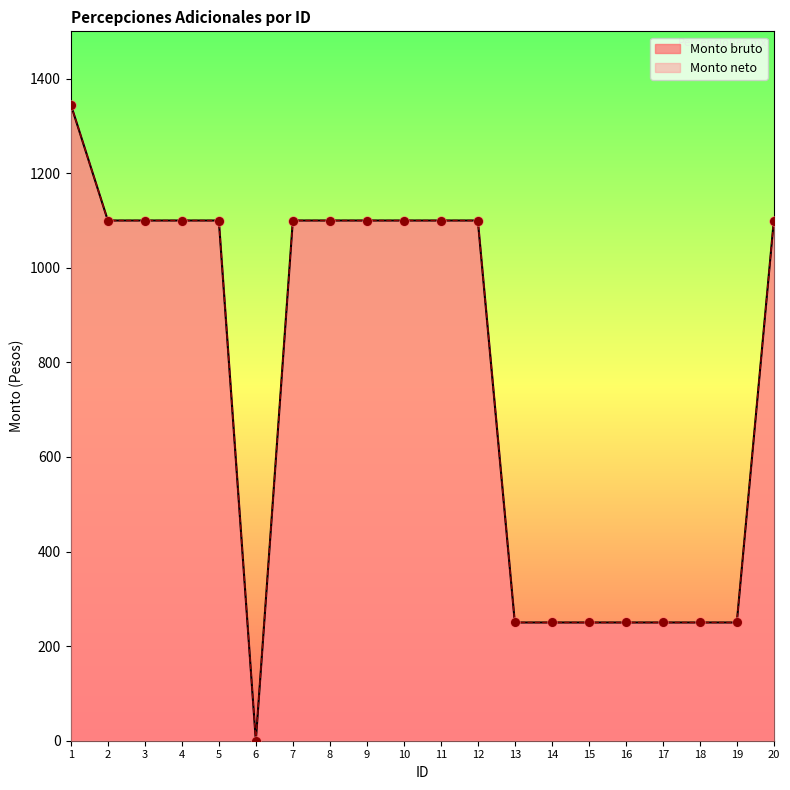

Is the value of Monto bruto at 17 greater than the value of Monto neto at 10?

No